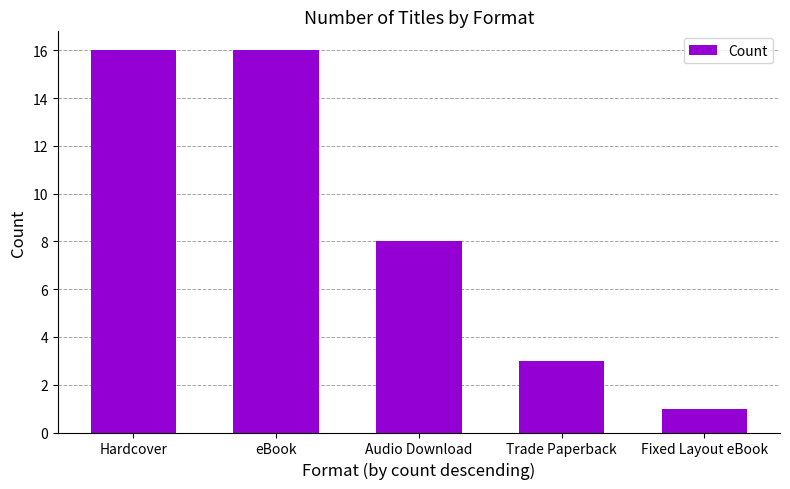

Count the number of data series in this chart.

1